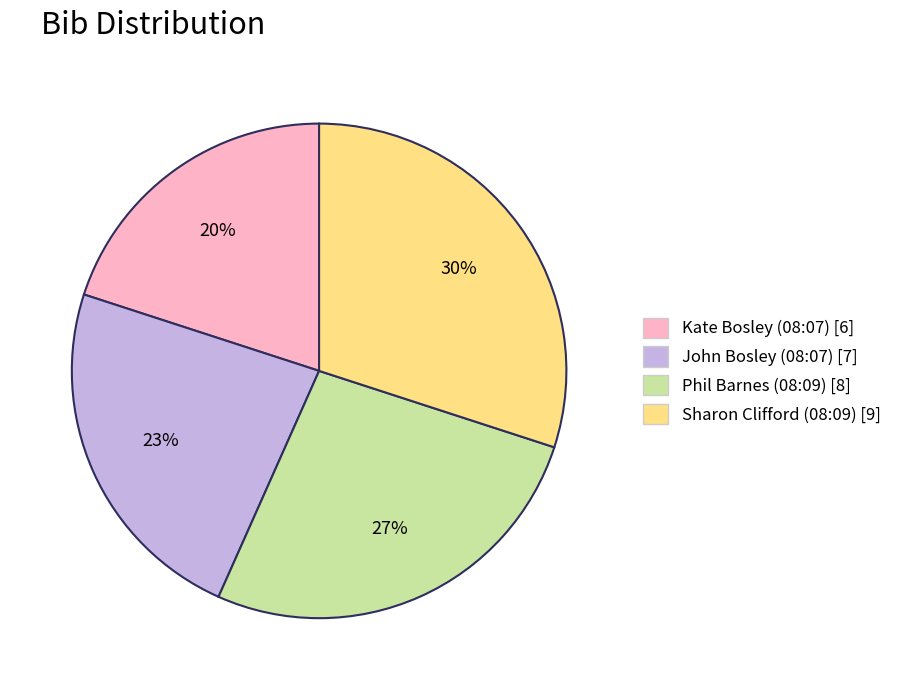

Which category has the smallest portion of the pie?

Kate Bosley (08:07)